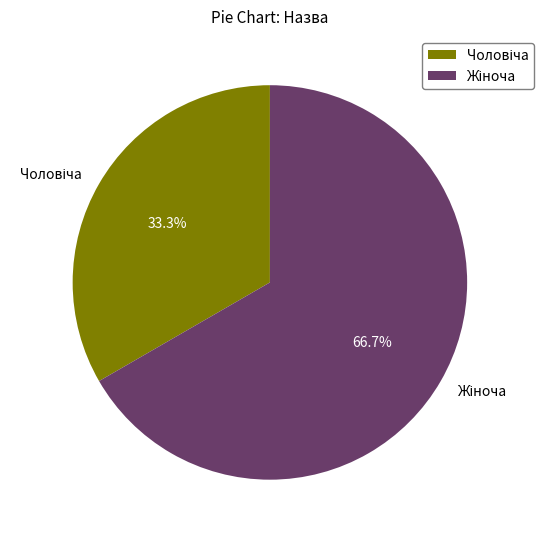

Is there any slice that represents more than half of the pie?

Yes